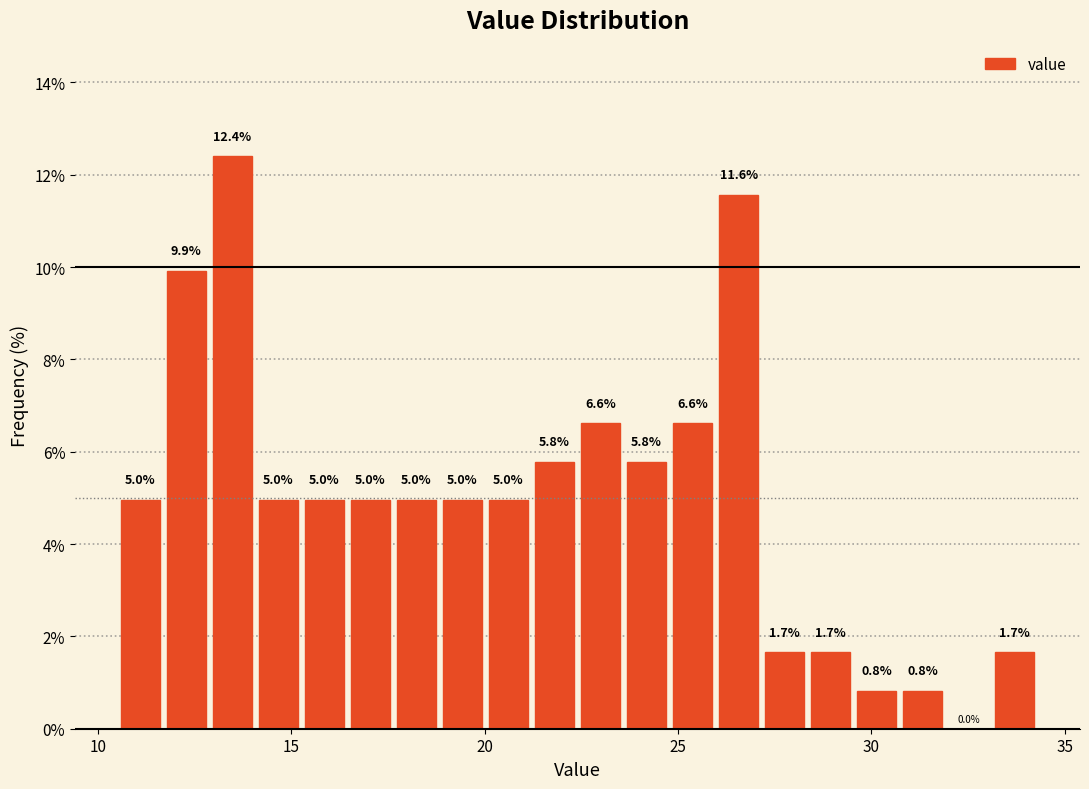

Around what value on the x-axis is the tallest bar? Give the approximate position of its centre, as read against the axis.

13.5